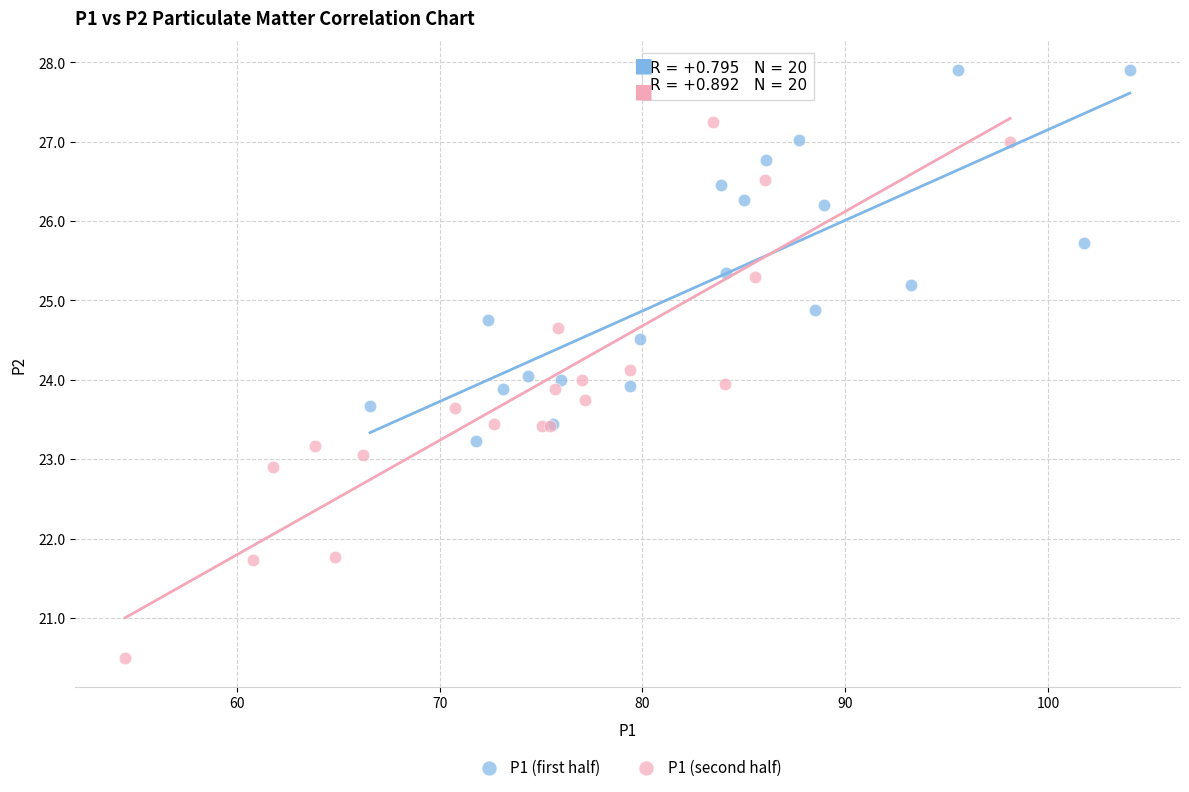

Which series contains the highest Y value?

P1 (first half)